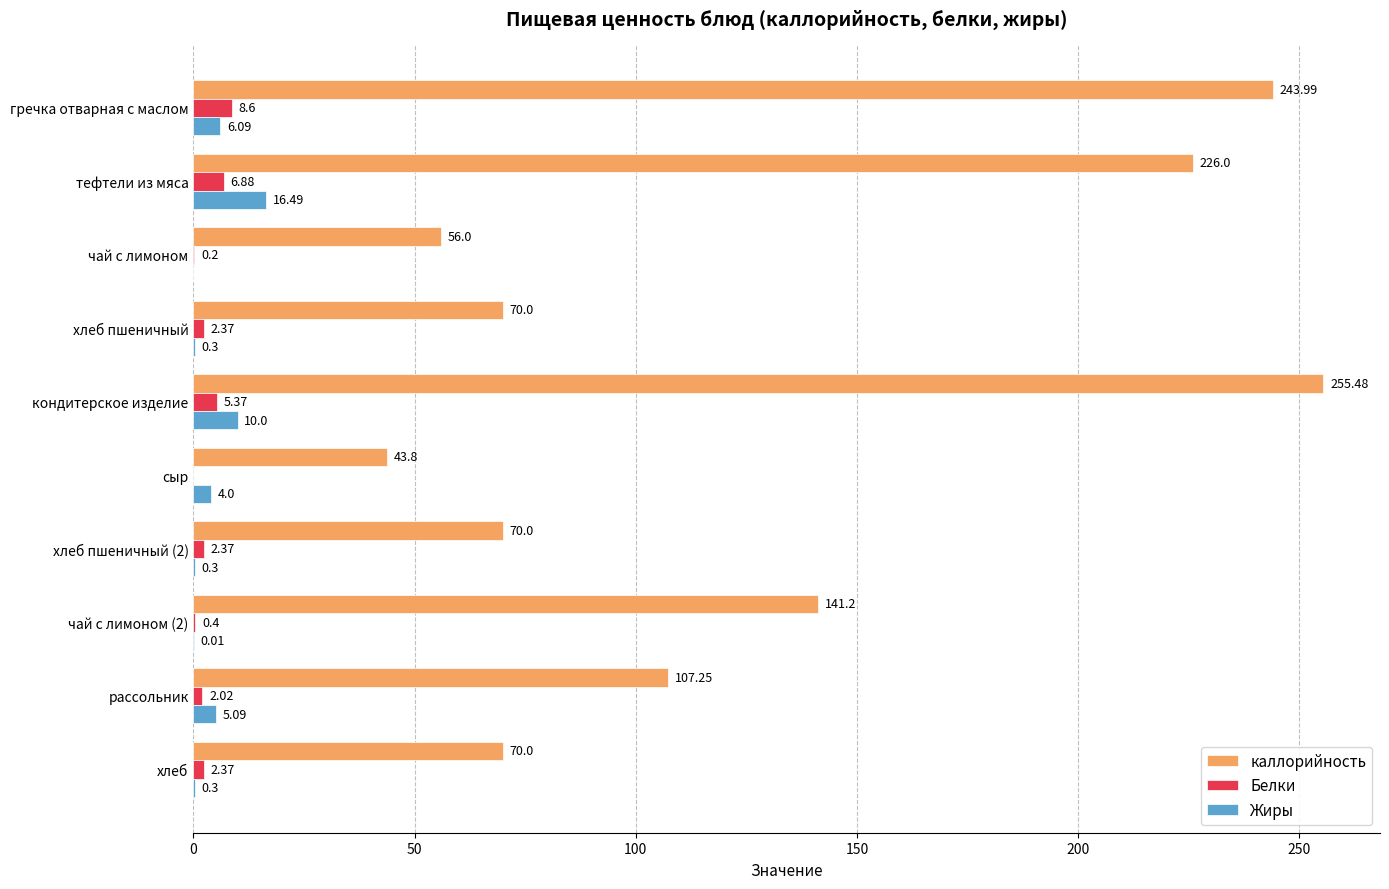

How many categories are shown in the chart?

10